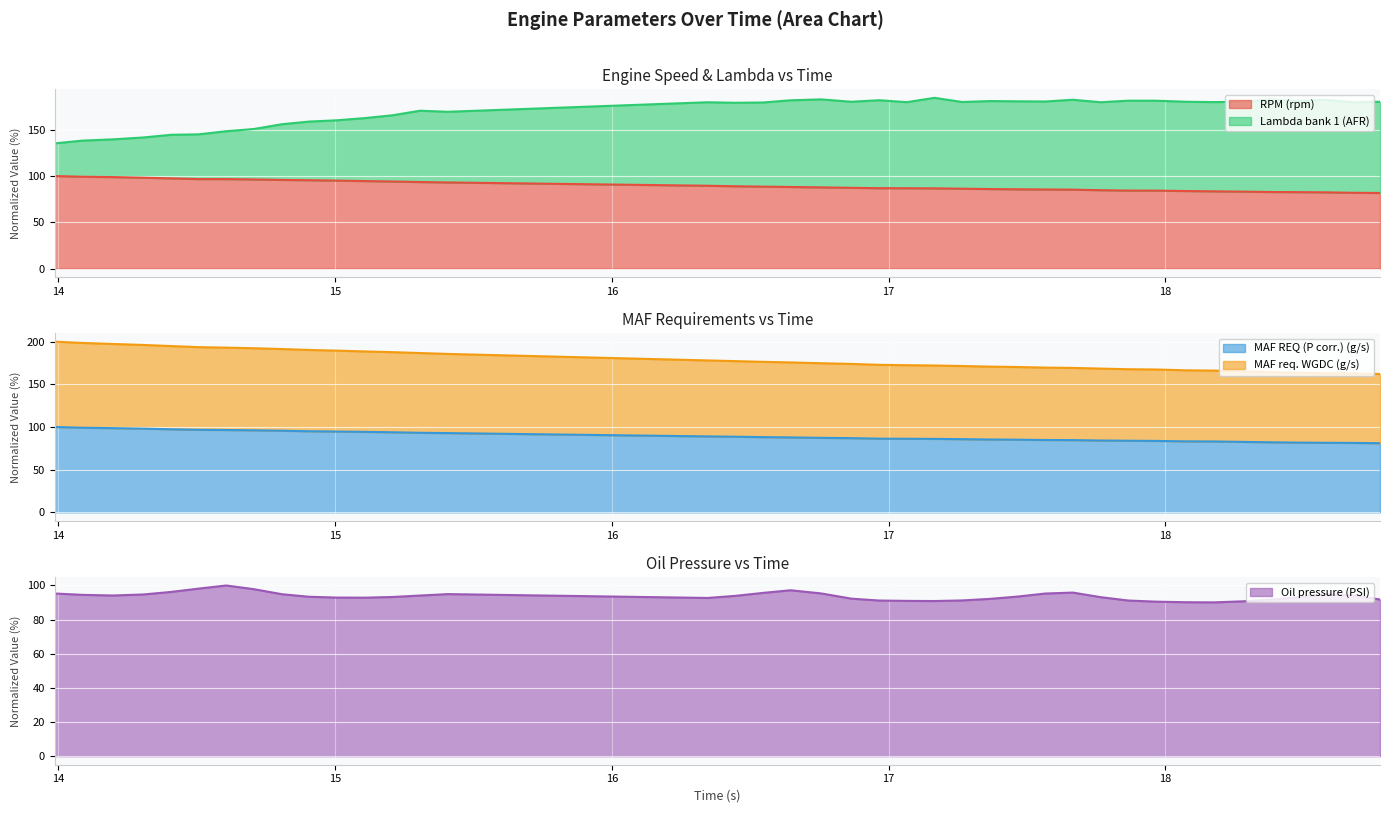

What is the value of the Lambda bank 1 (AFR) (line) point at the 26th from the left?

181.1